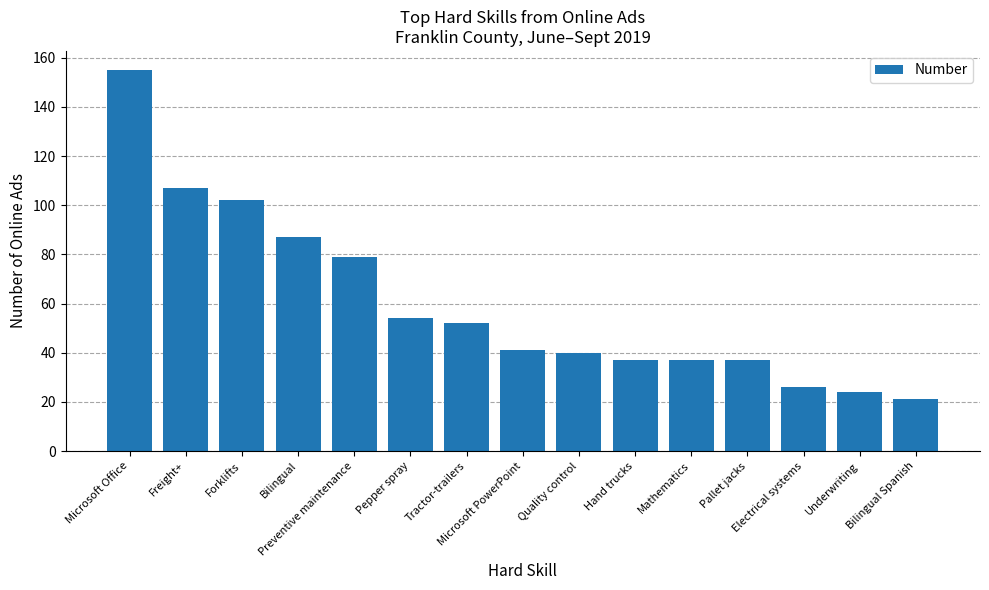

What is the smallest value displayed?

21